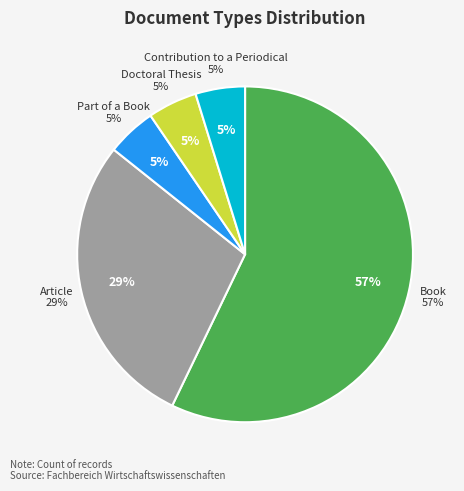

What percentage is NOT represented by Doctoral Thesis?

95.2%